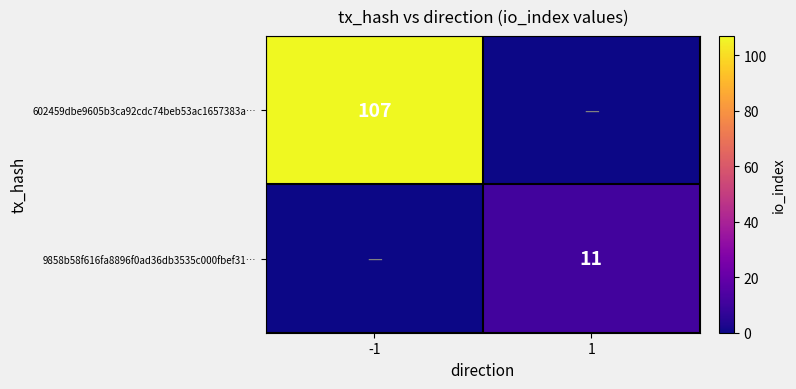

Is the value of 9858b58f616fa8896f0ad36db3535c000fbef31… at 1 greater than the value of 602459dbe9605b3ca92cdc74beb53ac1657383a… at -1?

No